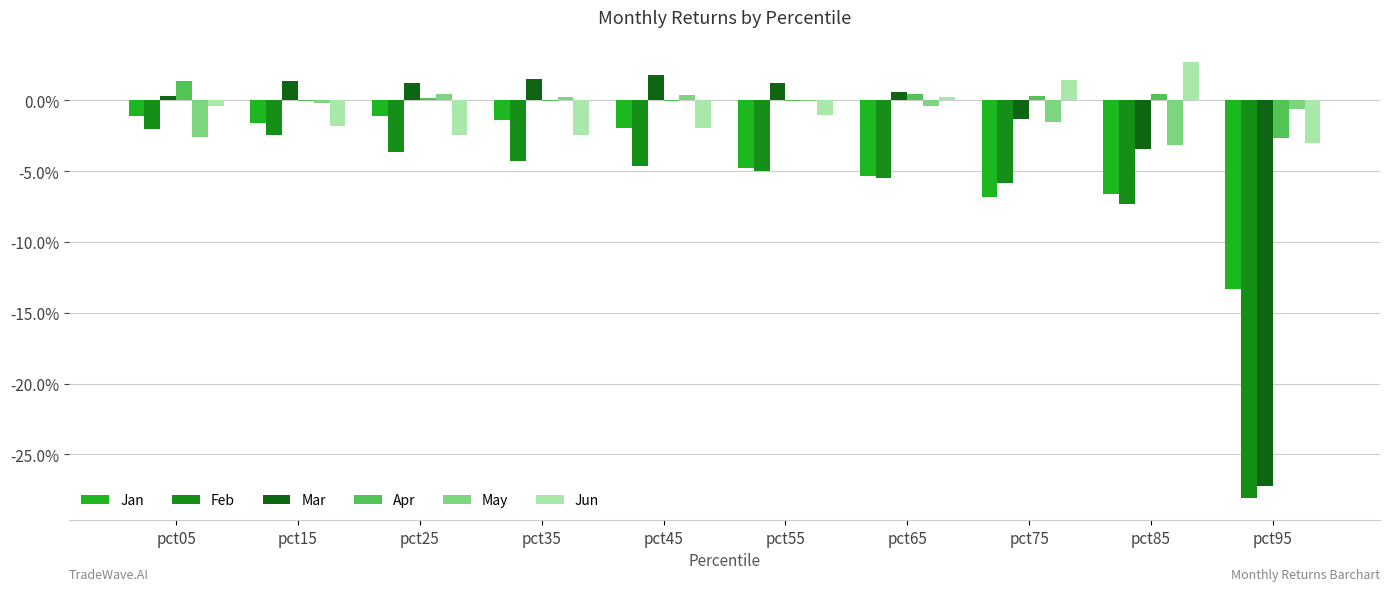

Which series has the largest range (max minus min)?

Mar